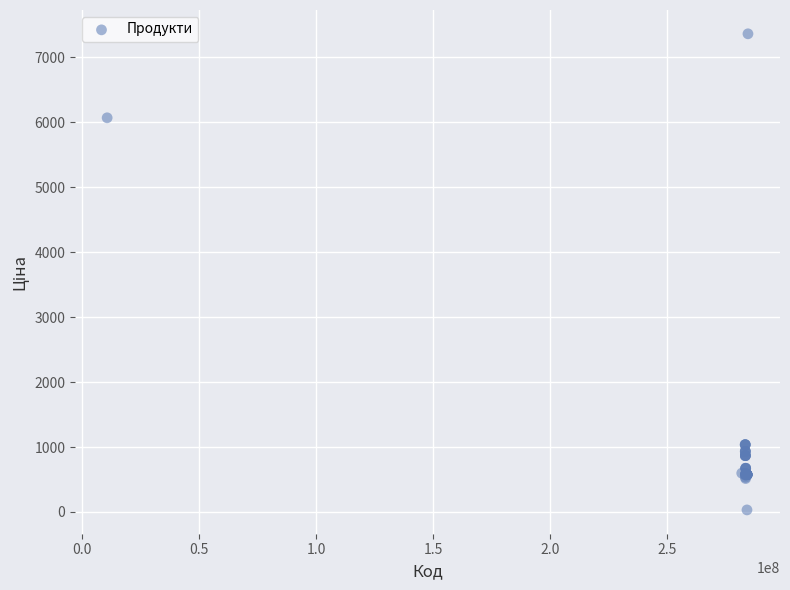

What Y value in the scatter plot is closest to 3696?

6067.2